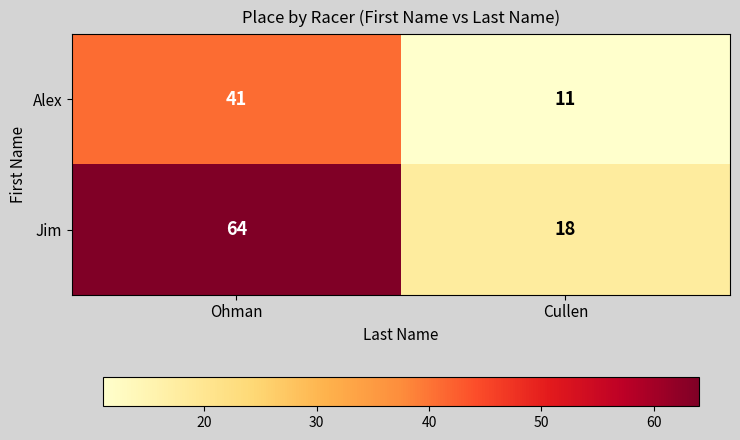

List the series in order of their peak value, lowest first.

Alex, Jim